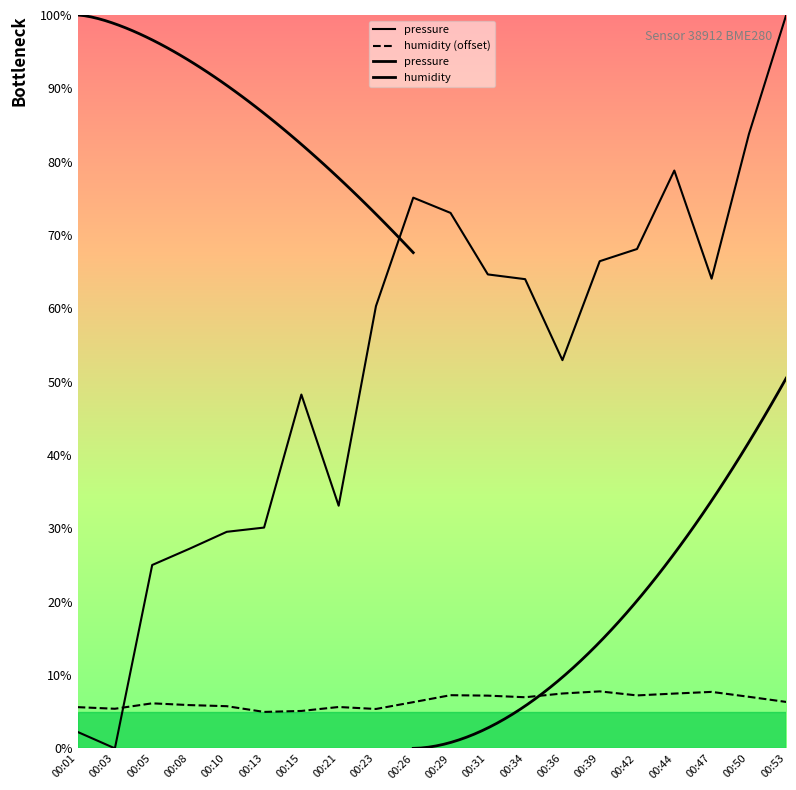

What is the lowest value of the humidity series?

5.0